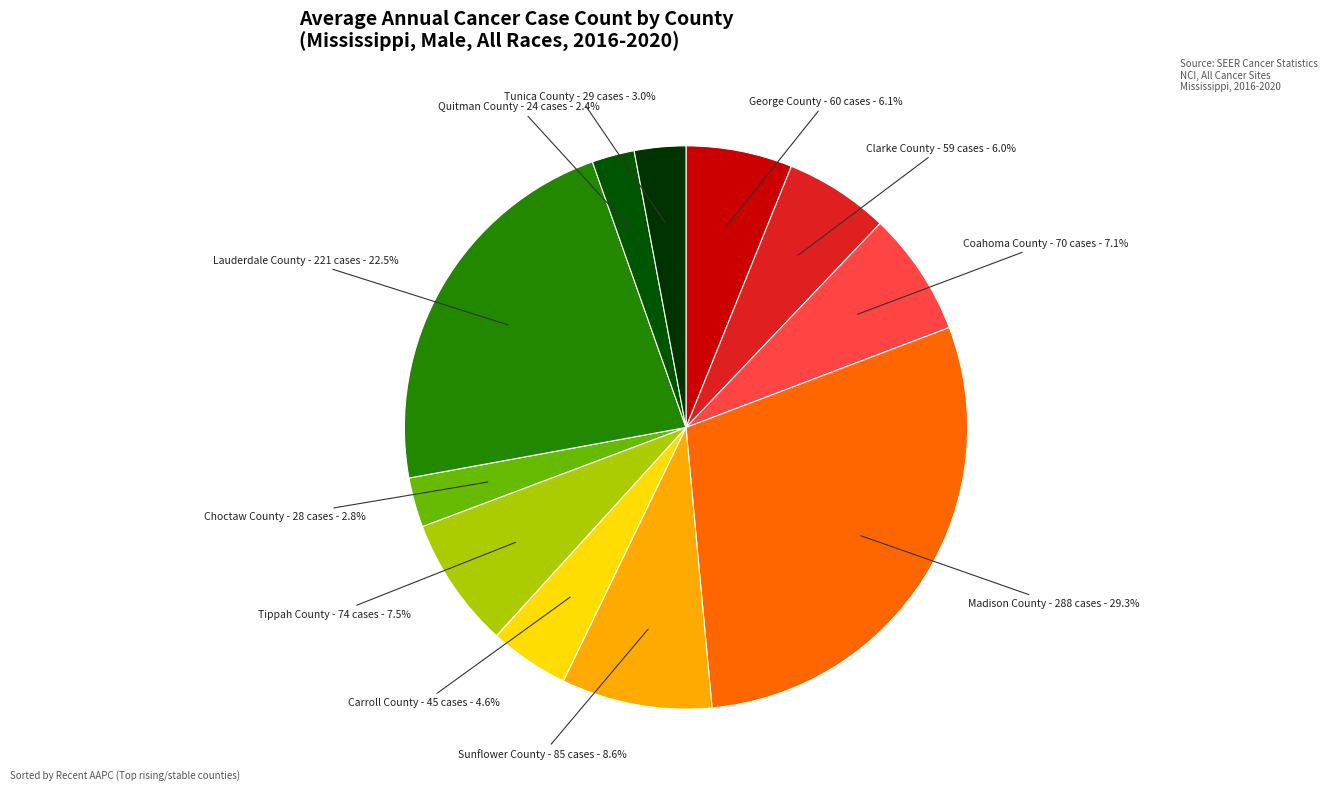

Which category has the smallest portion of the pie?

Quitman County